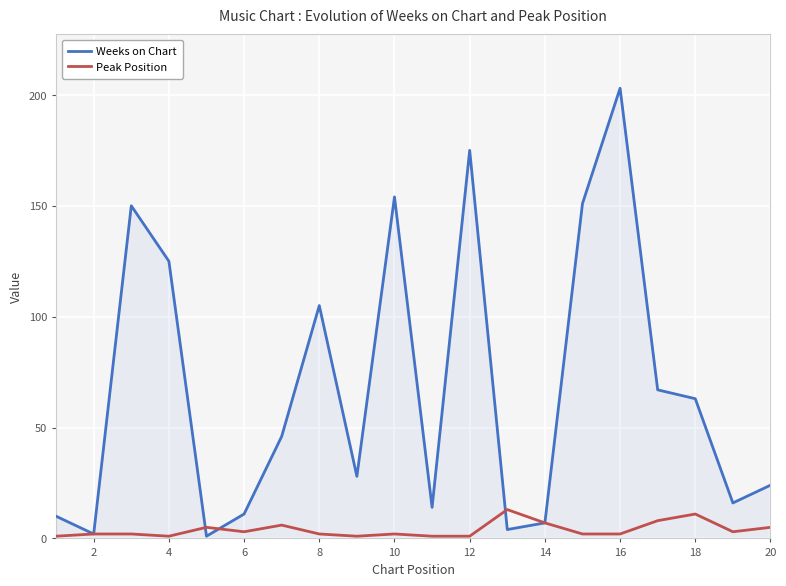

Which series has the largest range (max minus min)?

Weeks on Chart